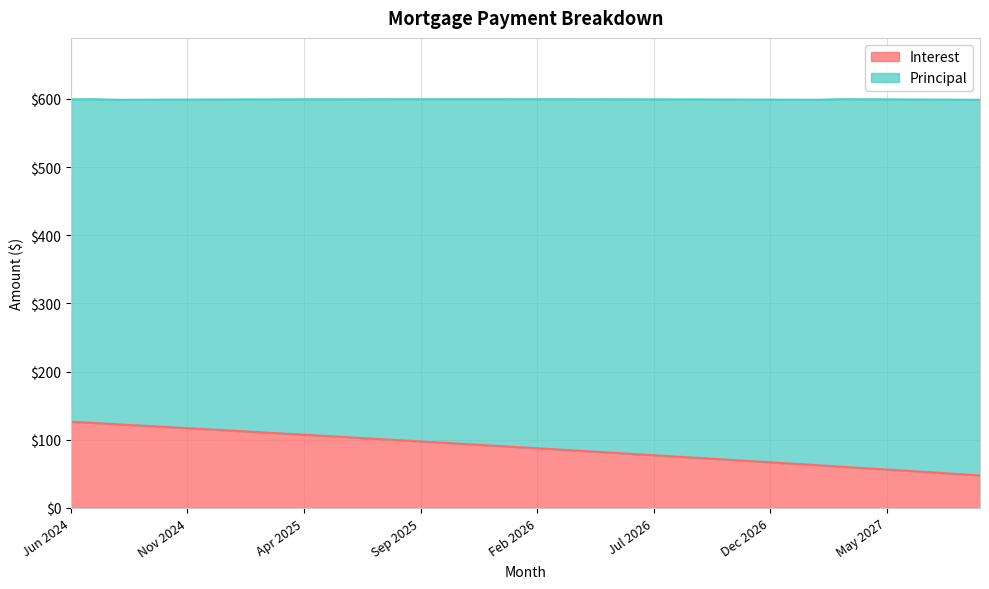

Which has a higher value, Mar 2027 or Jan 2026?

Jan 2026